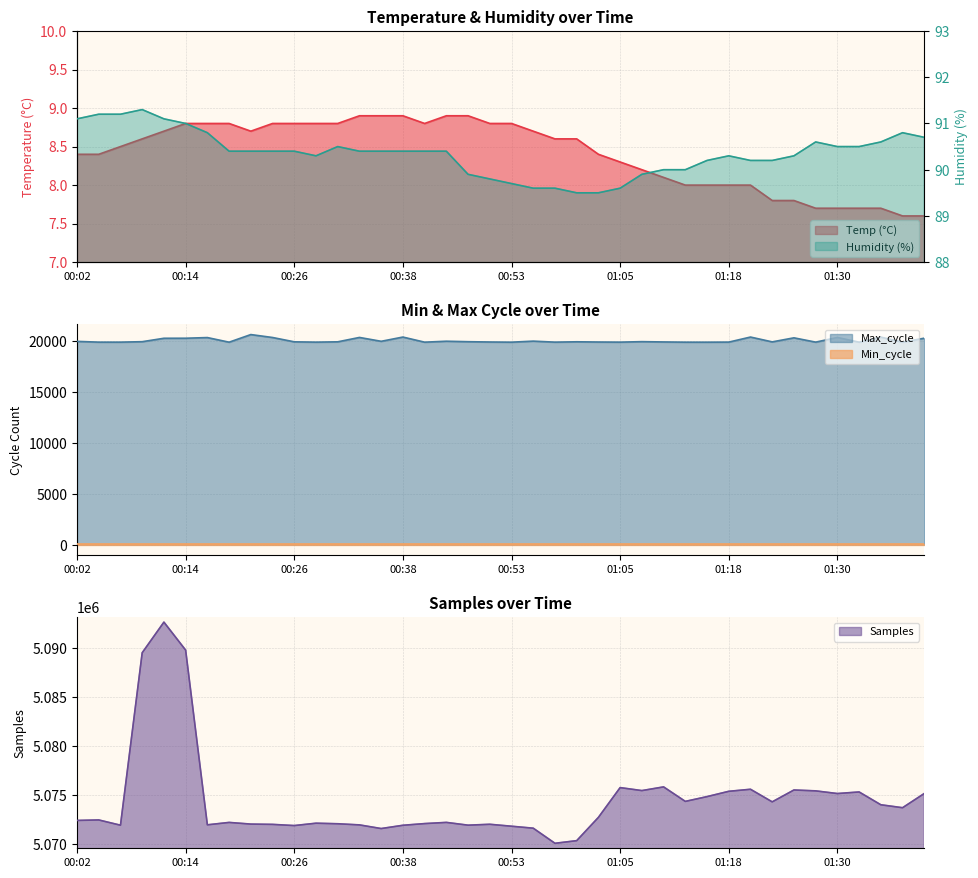

Count the number of categories in the chart.

40